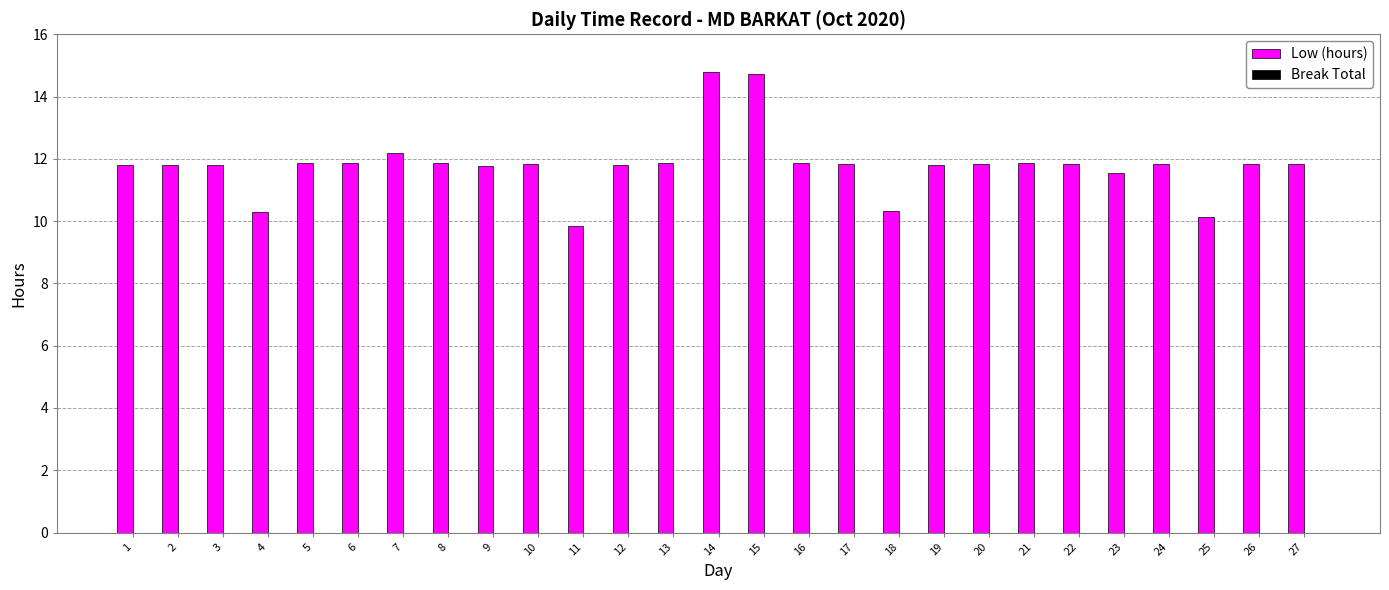

The value at 7 is 6.2. True or false?

False